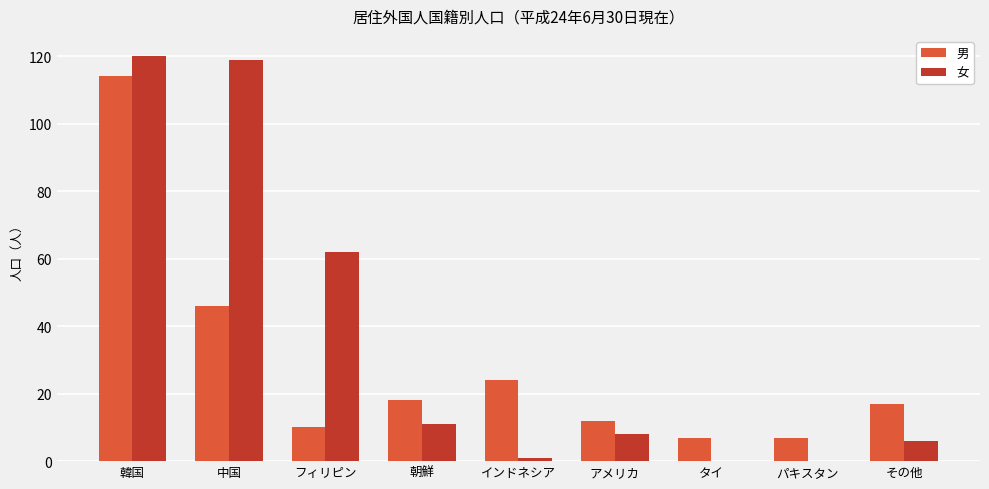

How many groups of bars are there?

9